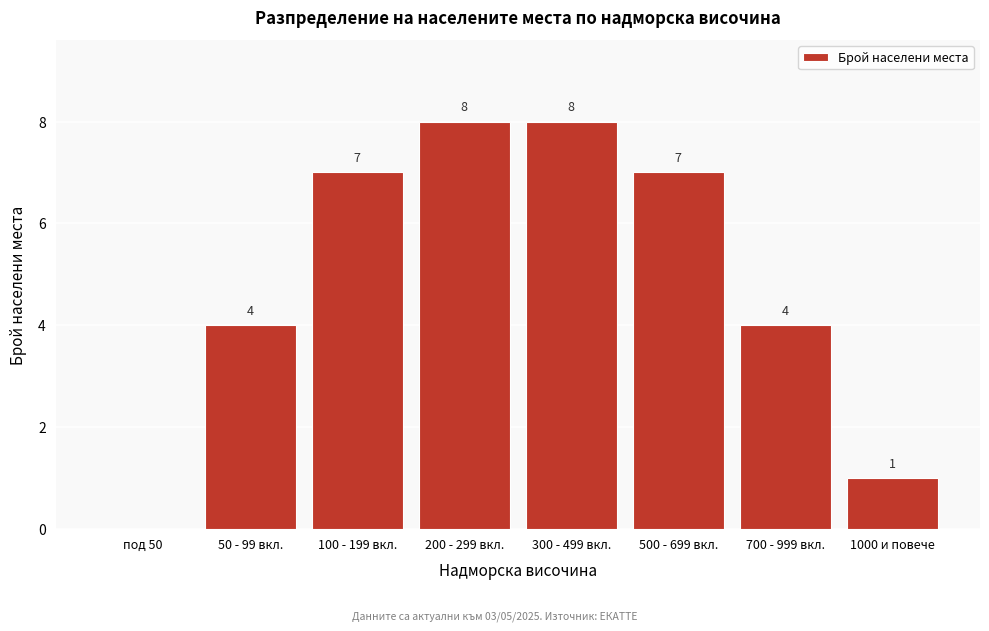

Reading right to left, transcribe all the data shown in this chart.

1000 и повече=1	700 - 999 вкл.=4	500 - 699 вкл.=7	300 - 499 вкл.=8	200 - 299 вкл.=8	100 - 199 вкл.=7	50 - 99 вкл.=4	под 50=0